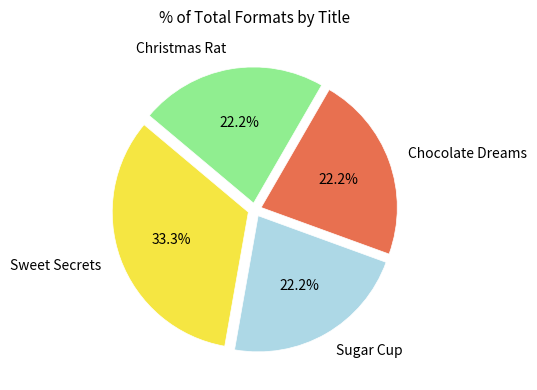

Do Christmas Rat and Chocolate Dreams together represent more than half of the pie?

No